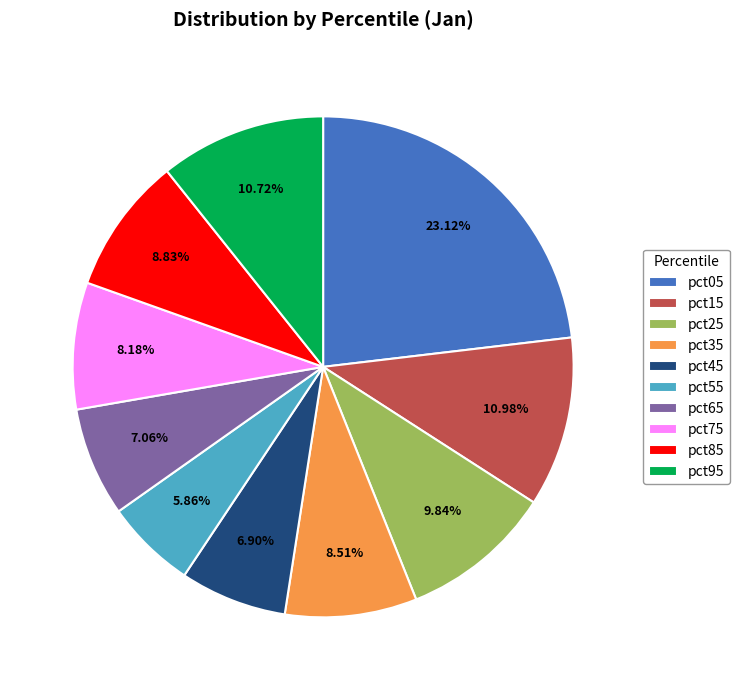

Do pct85 and pct45 together represent more than half of the pie?

No